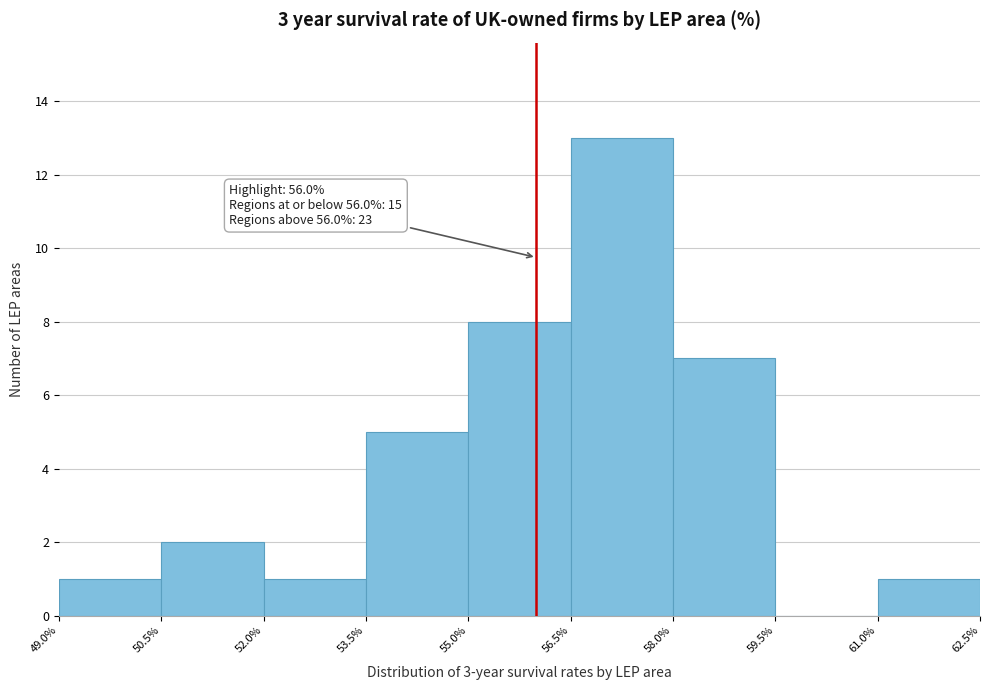

Over which range of the x-axis is the bar tallest?

56.5% to 58.0%